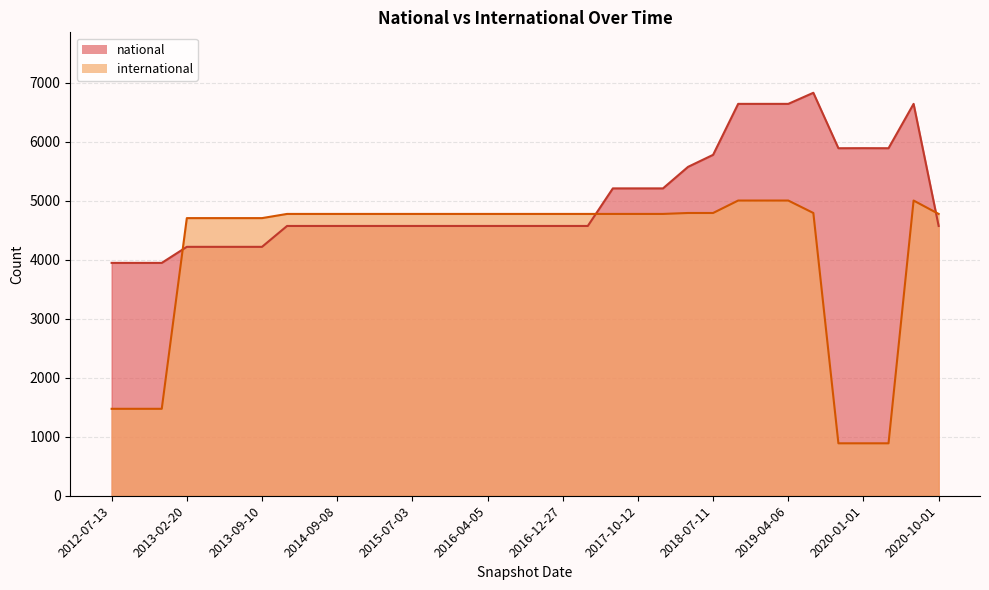

Where do national and international first cross each other?

2012-12-11 and 2013-02-20